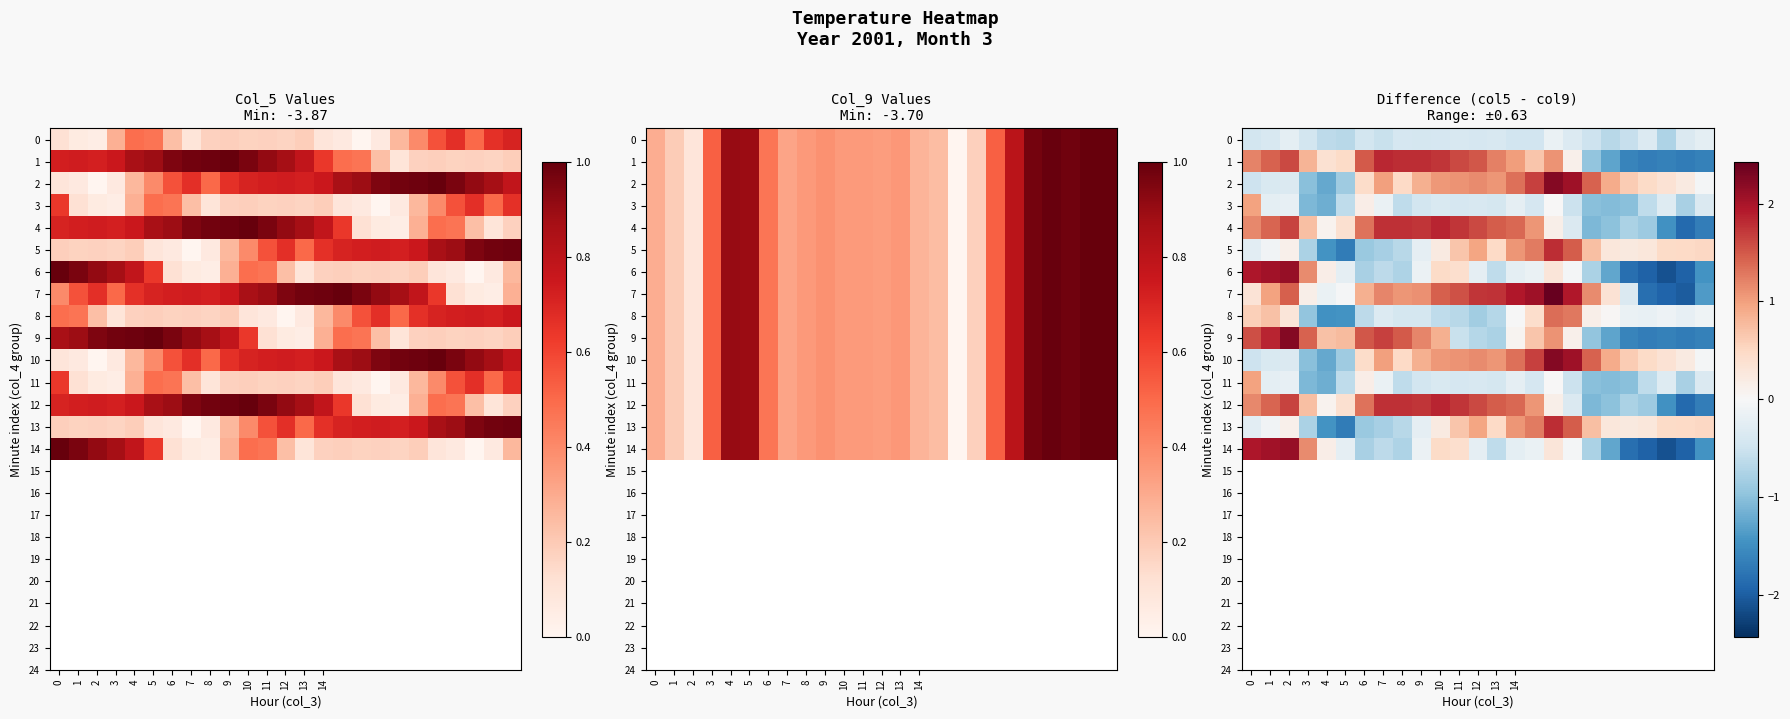

Which series has the largest total across all categories?

7